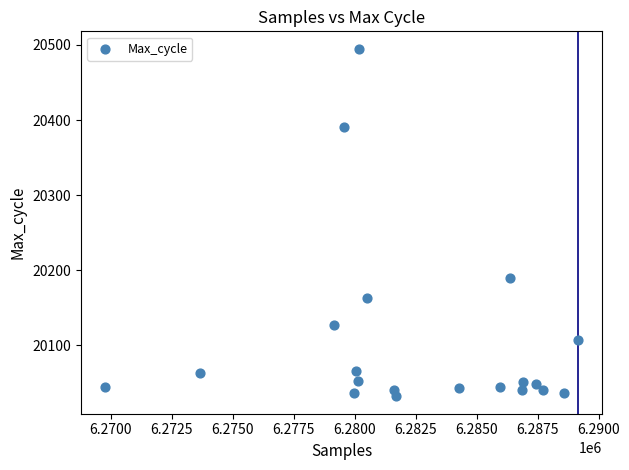

What Y value in the scatter plot is closest to 20263?

20189